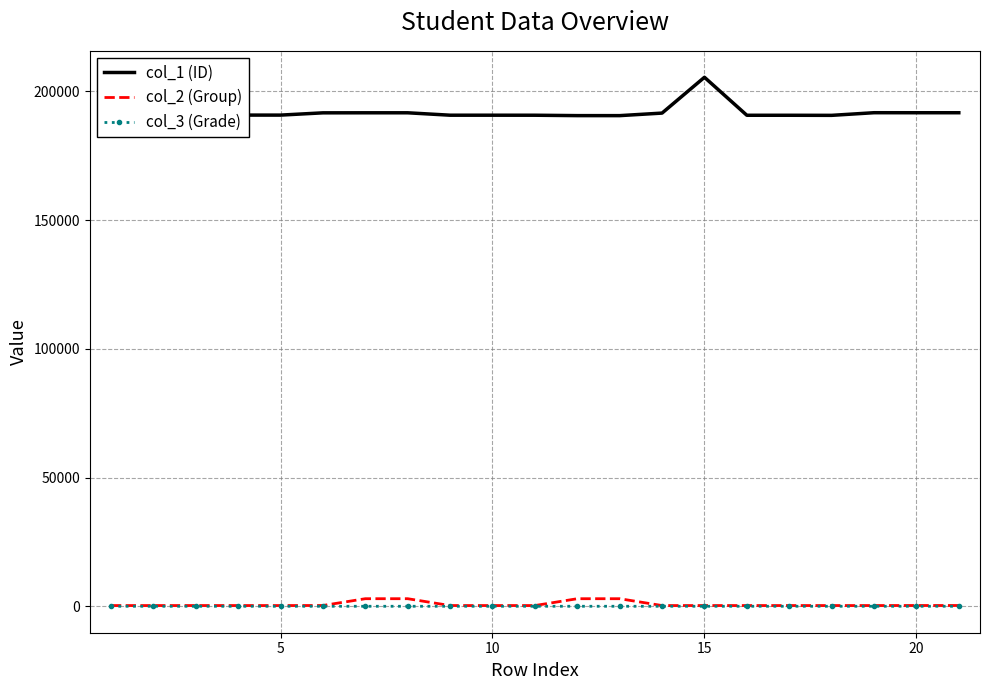

Which series has the largest total across all categories?

col_1 (ID)